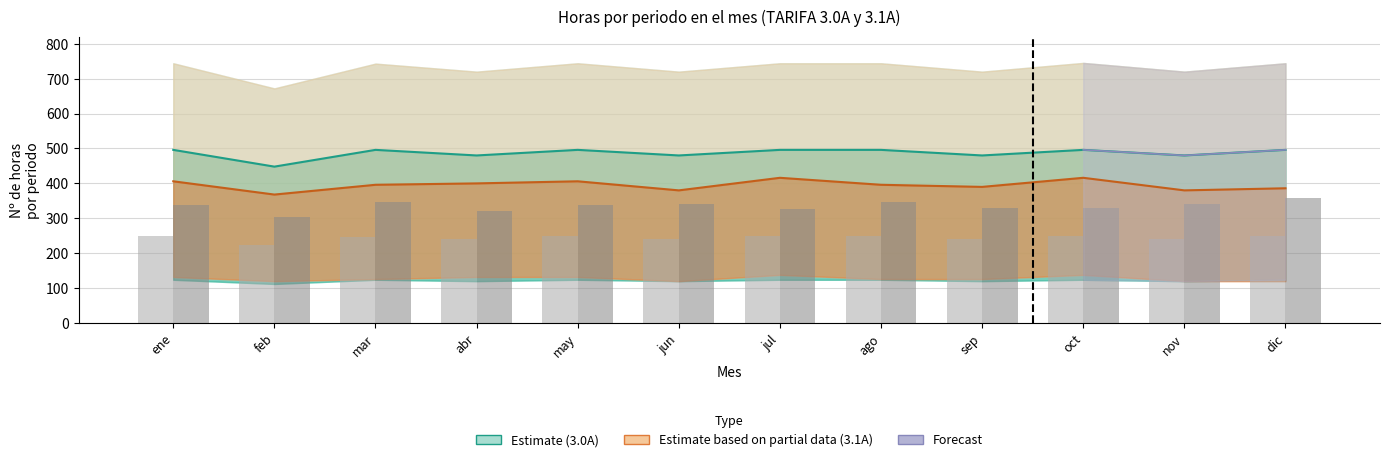

Is it true that P3 (3.1A) equals 338 at may?

True